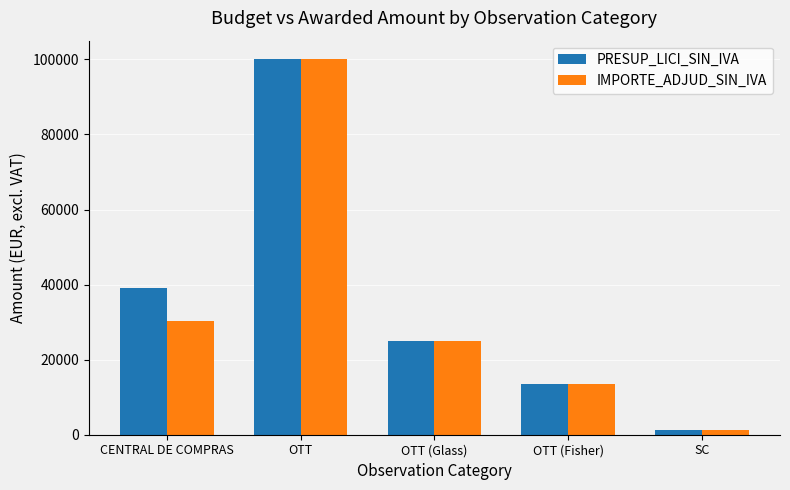

What is the value of the IMPORTE_ADJUD_SIN_IVA bar at the 1st from the left?

30284.0